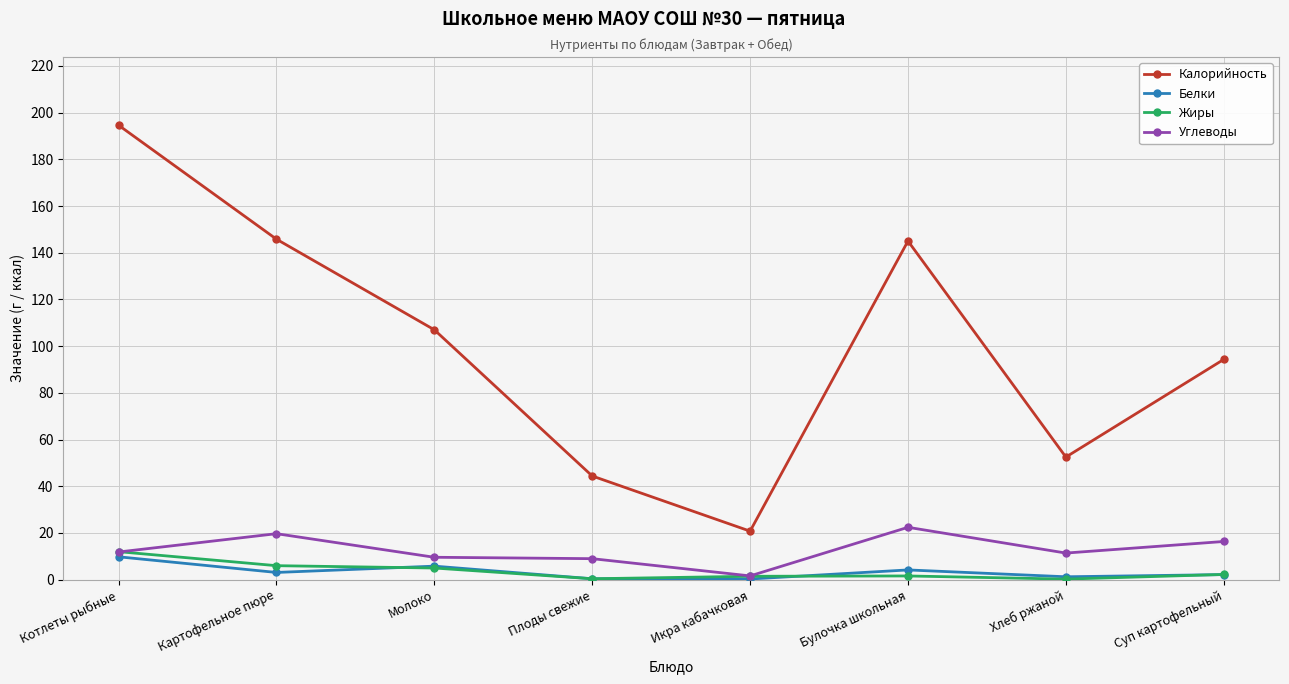

List the series in order of their peak value, highest first.

Калорийность, Углеводы, Жиры, Белки